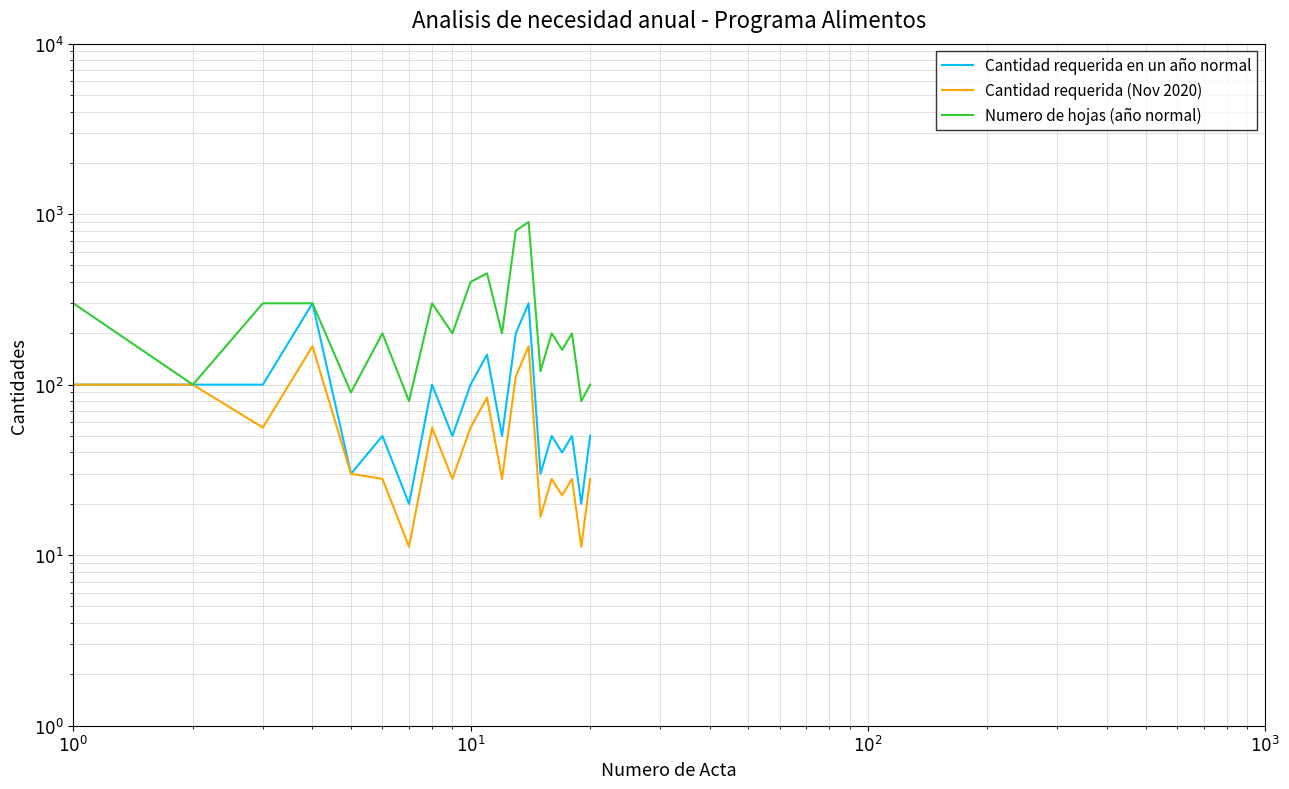

How many values in the Cantidad requerida en un año normal series exceed 50?

9